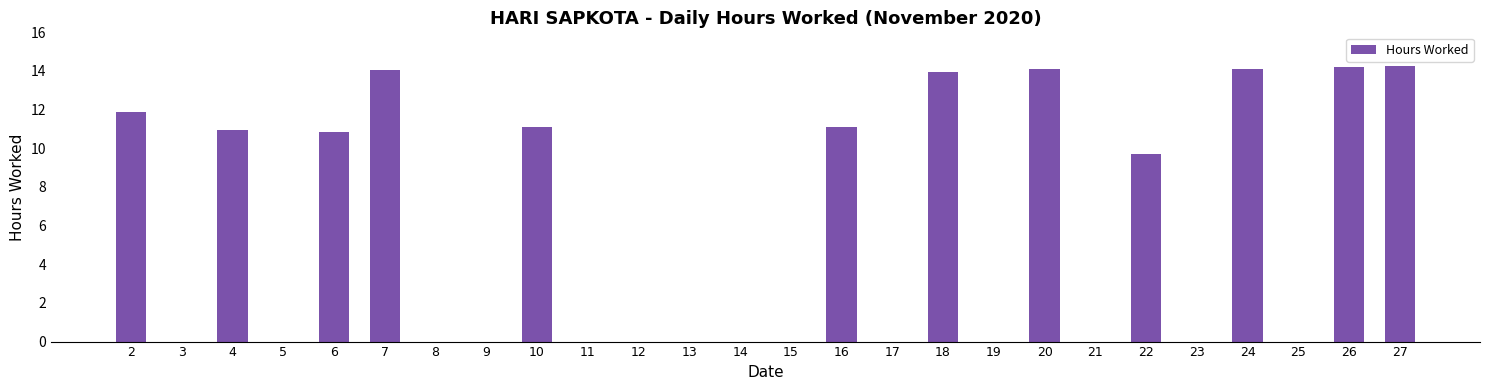

What is the greatest value displayed?

14.3